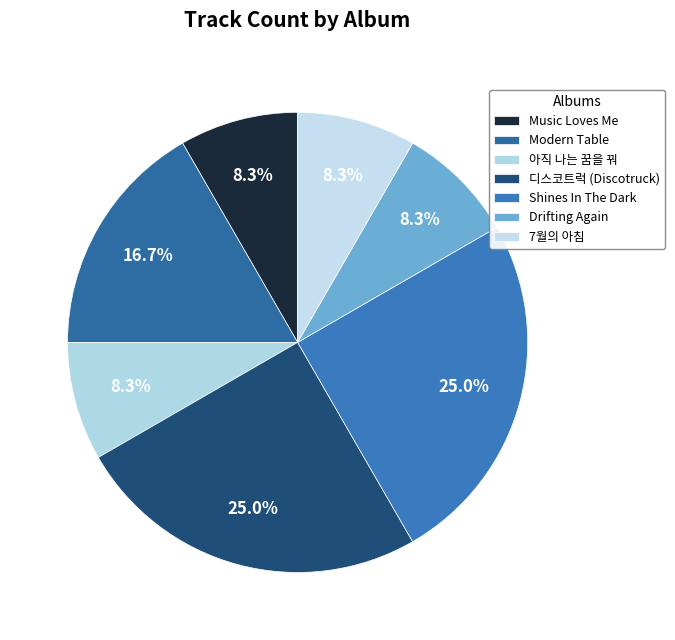

The Modern Table slice represents 31% of the pie. True or false?

False